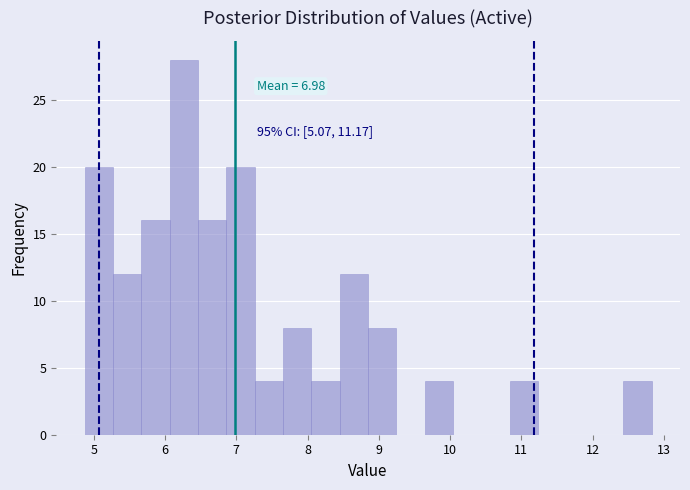

Read against the x-axis, roughly where is the centre of the tallest bar?

6.3